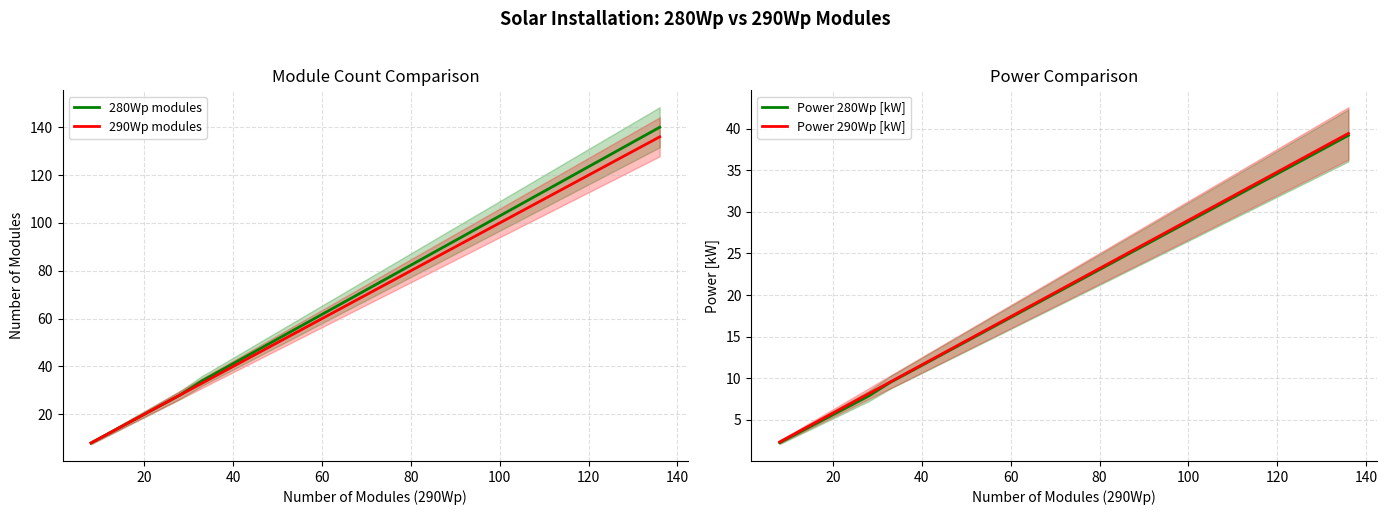

Which series has the largest range (max minus min)?

280Wp modules